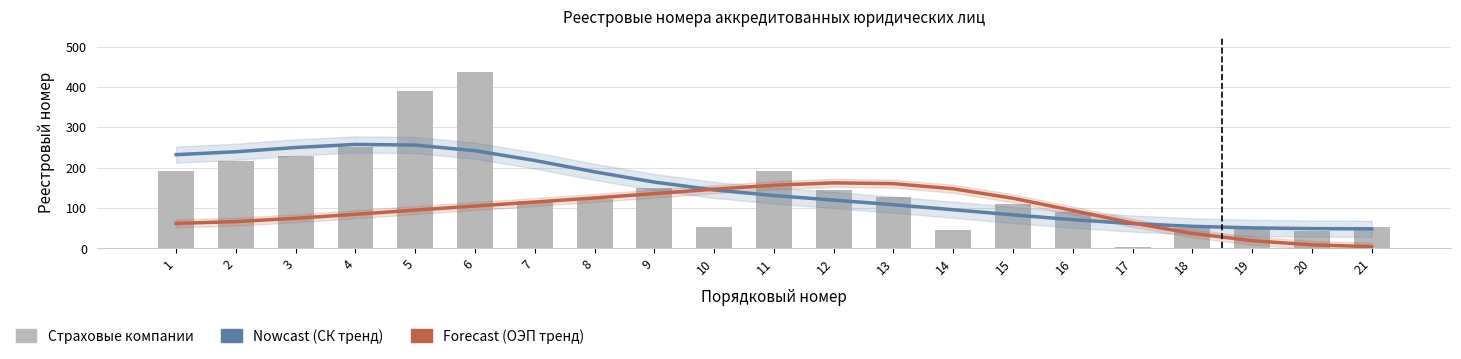

True or false: Страховые компании has a value of 204.0 at 12.

False